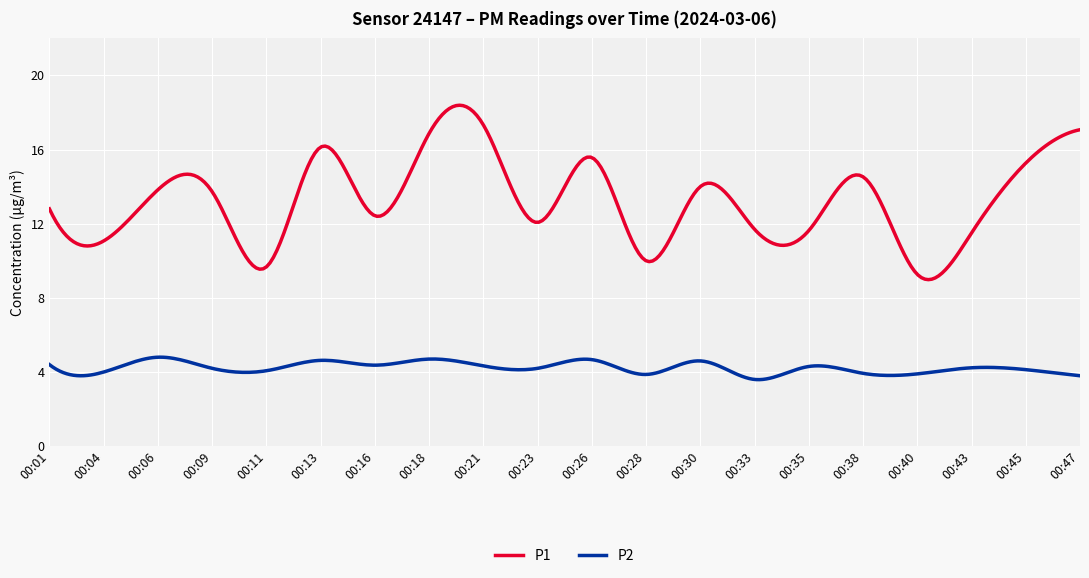

Which series has the largest total across all categories?

P1